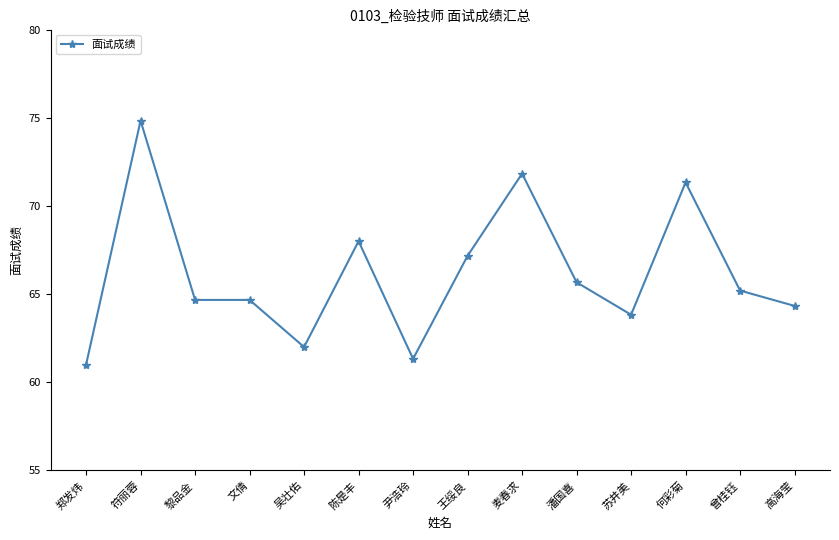

Reading left to right, transcribe all the data shown in this chart.

61.0	74.8	64.7	64.7	62.0	68.0	61.3	67.2	71.8	65.7	63.8	71.3	65.2	64.3